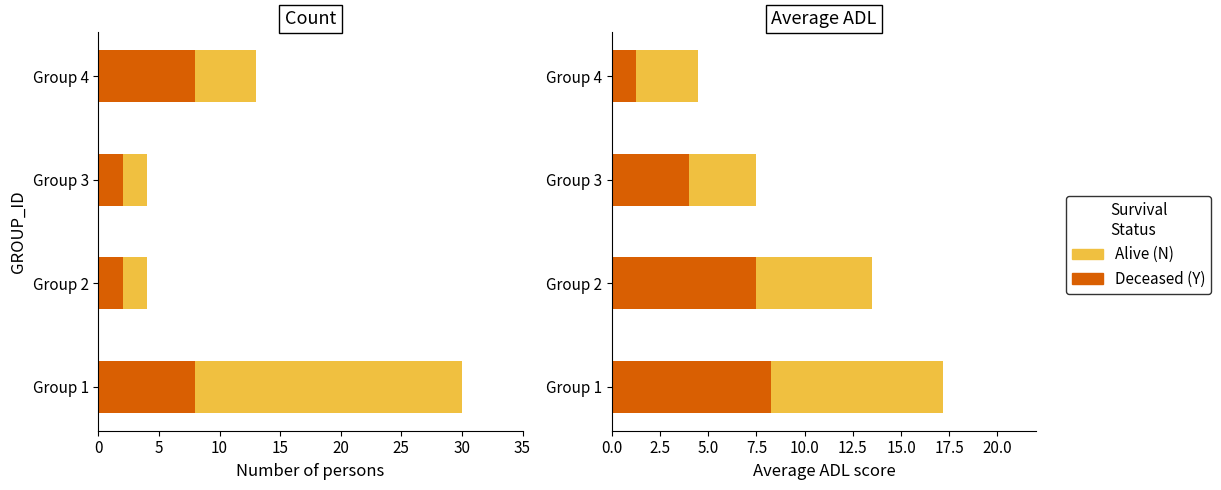

What is the value of the Alive bar at the 4th from the left?

3.2